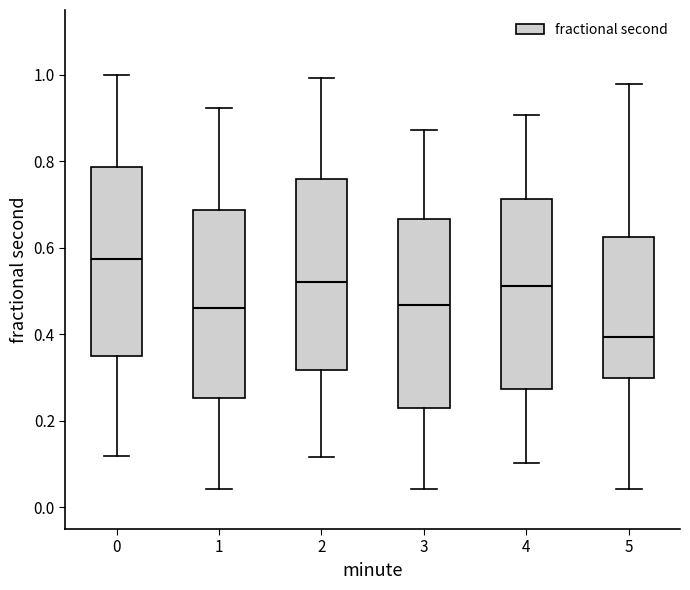

Reading left to right, transcribe this box plot: for each box, give where its median line is, the range the box spans, and where its two whiskers end, as read against the y-axis. The values are not printed on the chart, so give them approximately, as read against the axis.

0: median 0.58, box 0.36 to 0.78, whiskers 0.12 to 1.00
1: median 0.46, box 0.26 to 0.68, whiskers 0.04 to 0.92
2: median 0.52, box 0.32 to 0.76, whiskers 0.12 to 1.00
3: median 0.46, box 0.22 to 0.66, whiskers 0.04 to 0.88
4: median 0.52, box 0.28 to 0.72, whiskers 0.10 to 0.90
5: median 0.40, box 0.30 to 0.62, whiskers 0.04 to 0.98